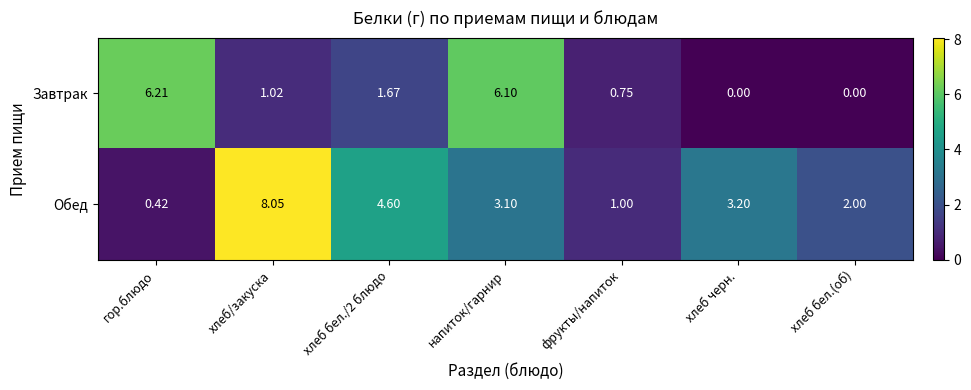

The value of Обед at фрукты/напиток is 1.0. True or false?

True